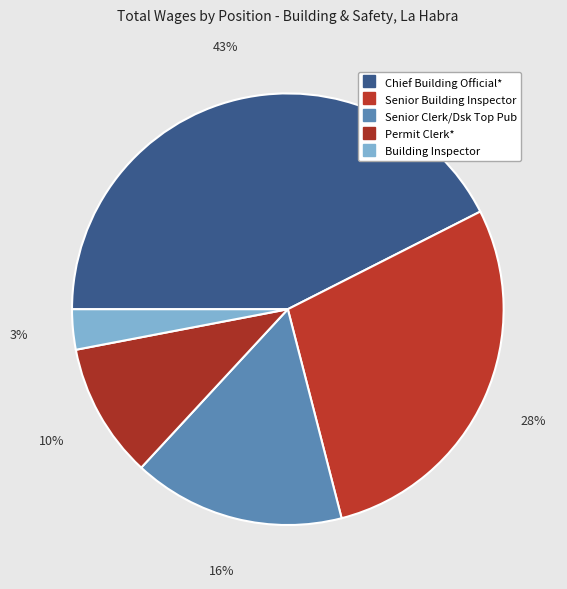

Rank the categories by value from lowest to highest.

Building Inspector, Permit Clerk*, Senior Clerk/Dsk Top Pub, Senior Building Inspector, Chief Building Official*